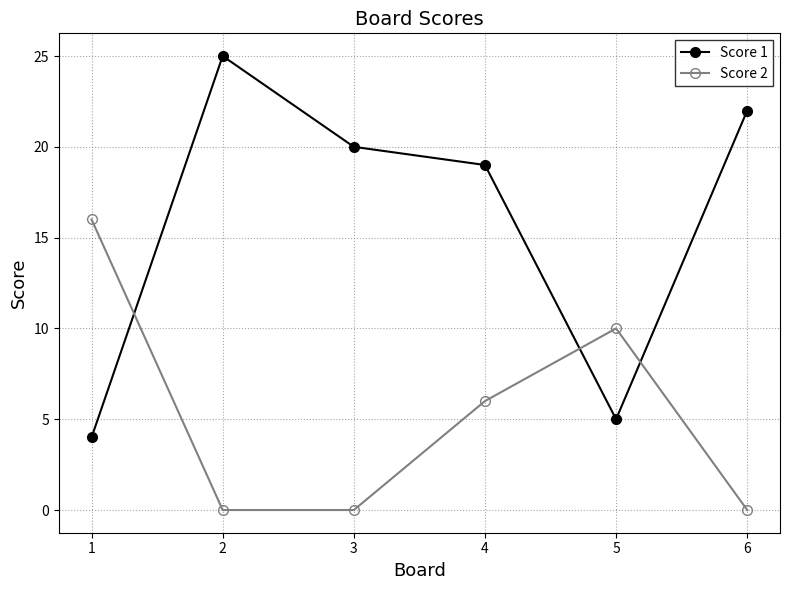

Which series has the largest total across all categories?

Score 1